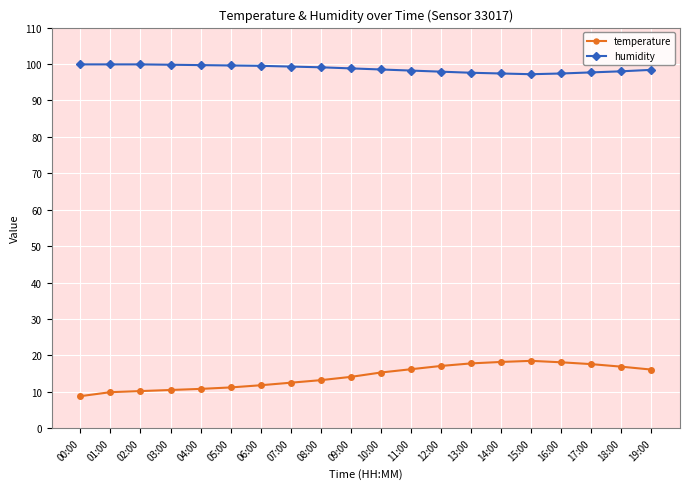

Which series has the widest spread of values?

temperature